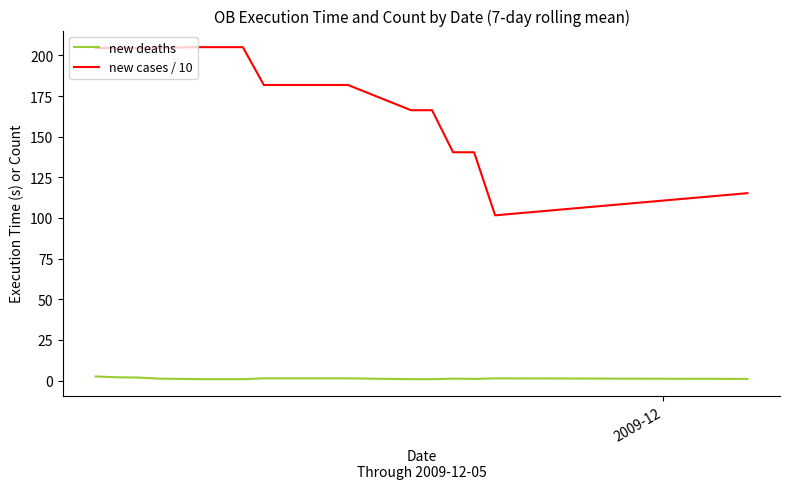

What is the difference between the second highest and minimum values in the new deaths series?

1.2